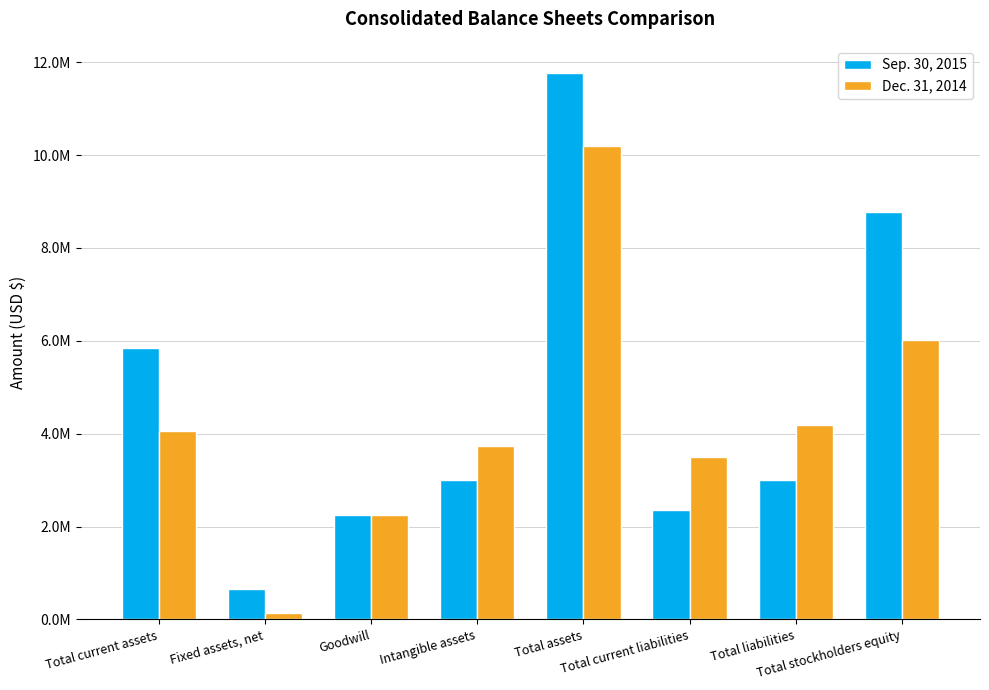

Does the chart contain stacked bars?

No